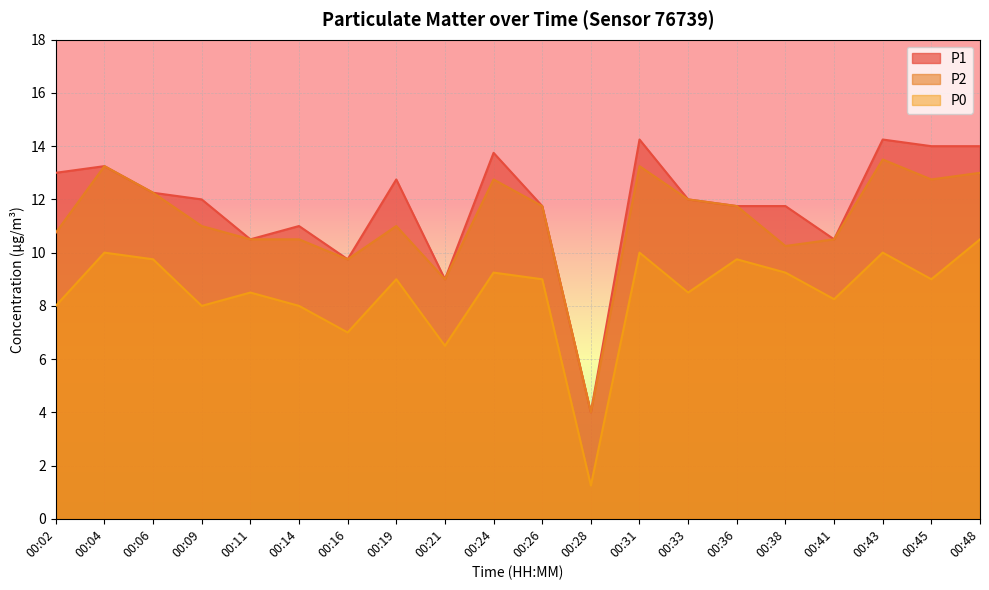

True or false: P0 has a value of 8.0 at 00:14.

True